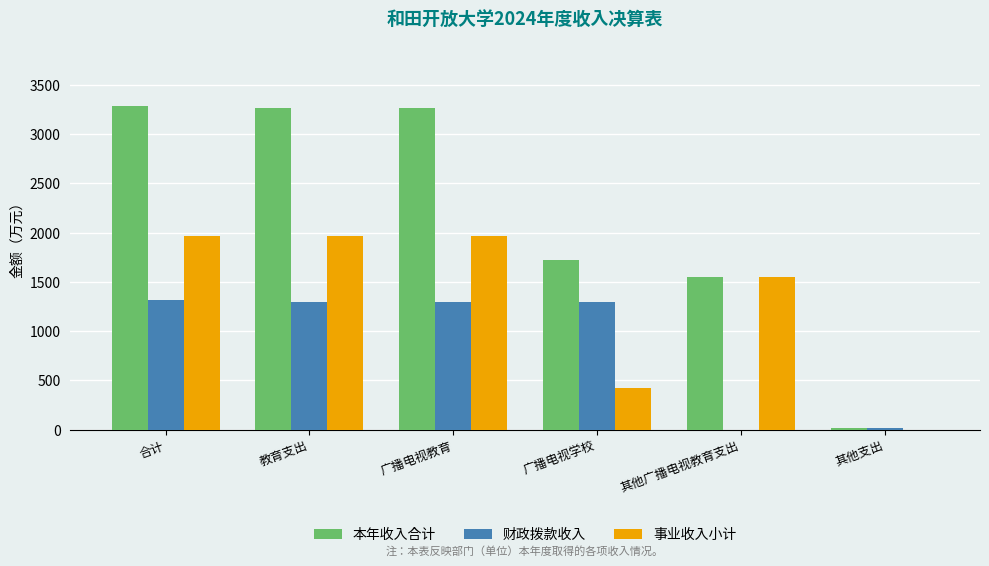

Between 合计 and 其他广播电视教育支出, which series saw the biggest shift?

本年收入合计